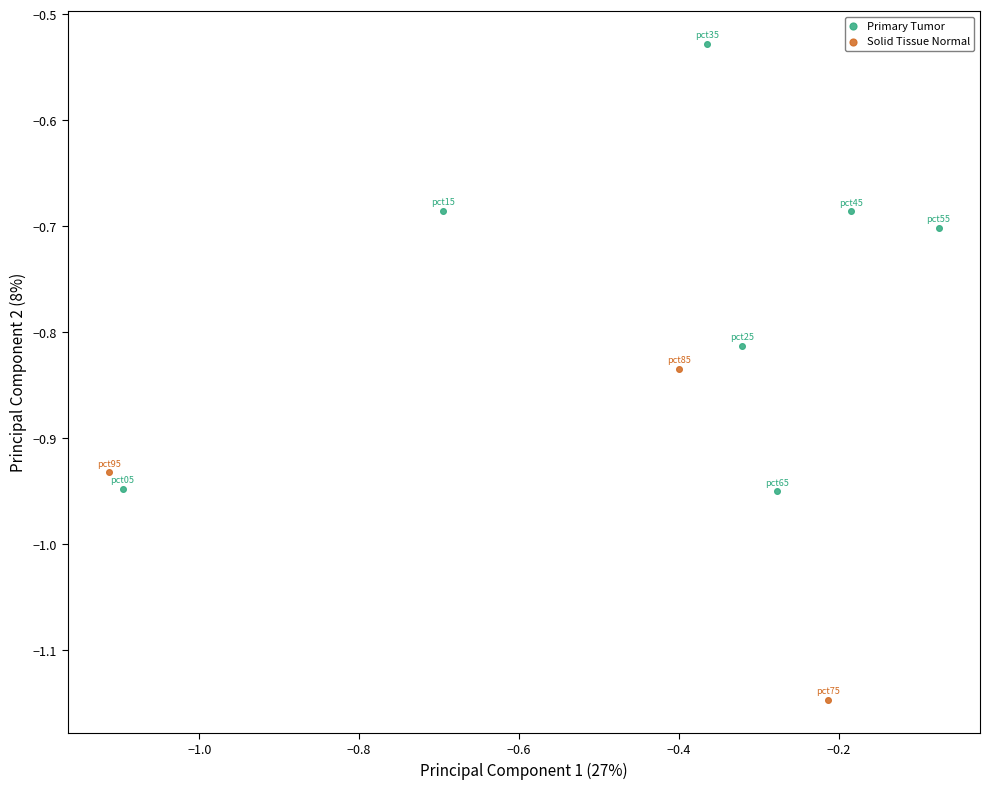

What are all the series names shown in the legend?

Primary Tumor, Solid Tissue Normal